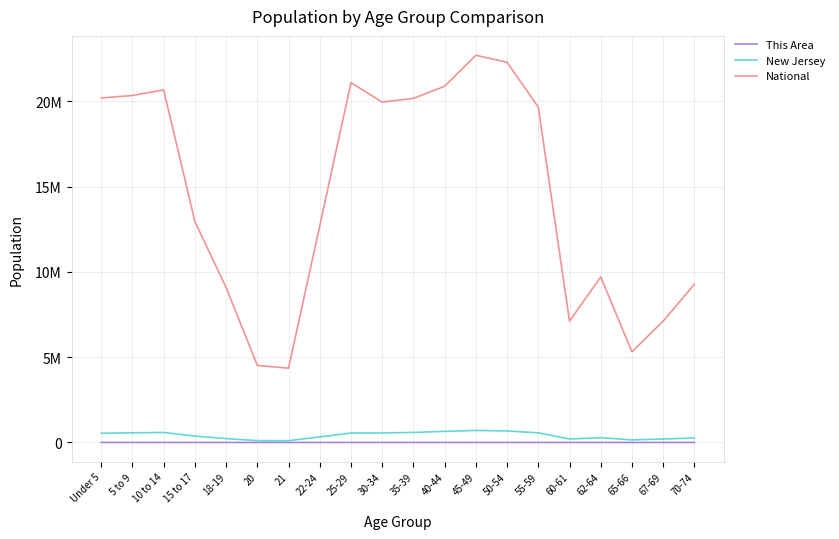

What is the value of the National point at the 13th from the left?

22708591